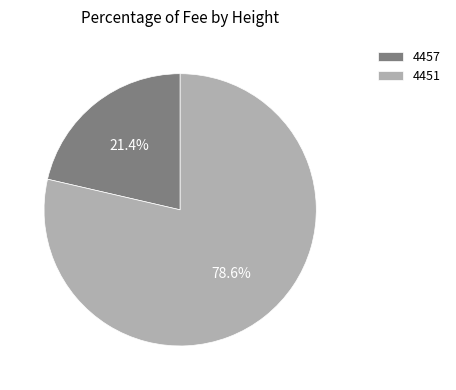

What is the majority slice?

4451